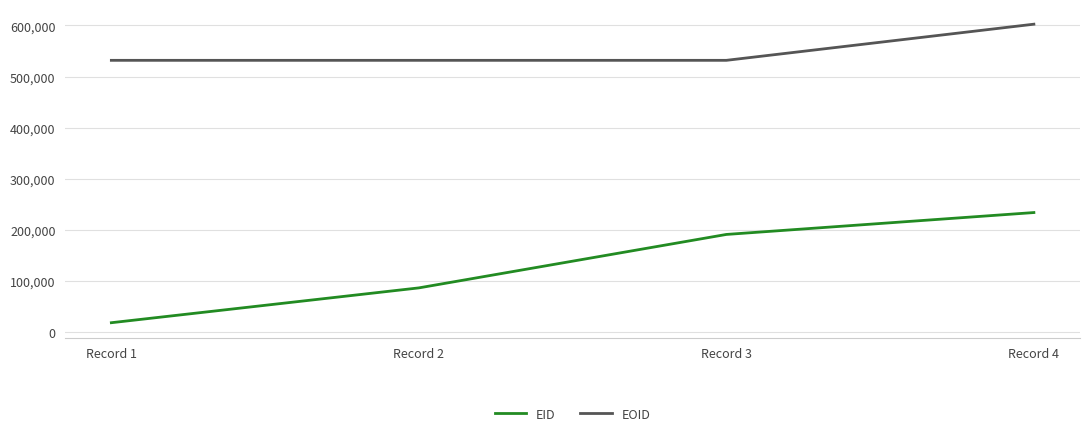

At which label does EID reach its minimum?

Record 1